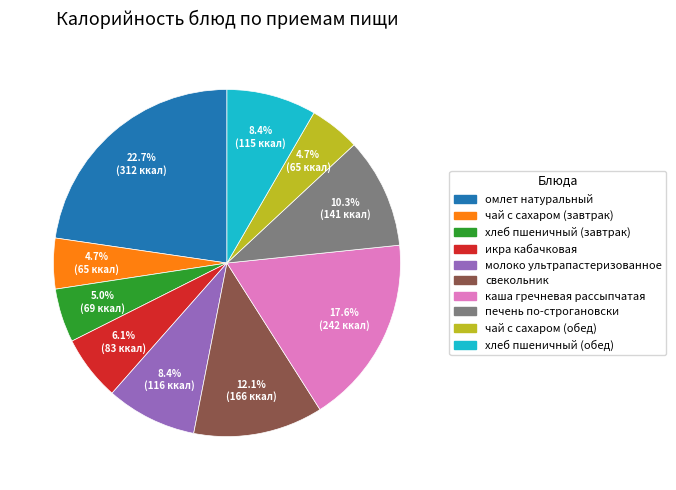

True or false: свекольник accounts for 12% of the total.

True